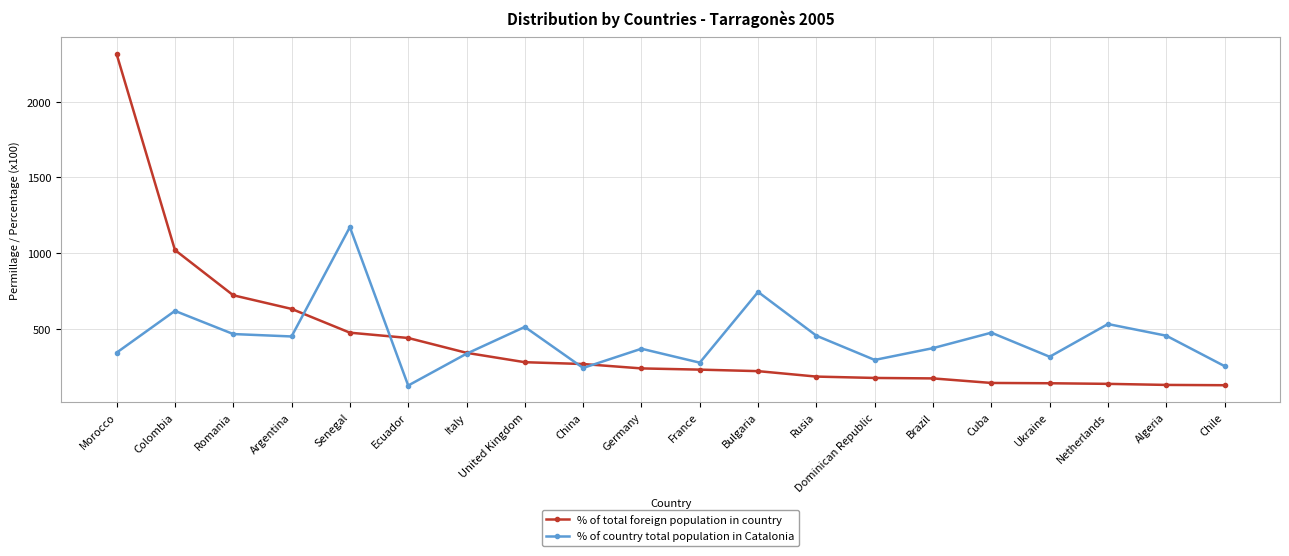

List the series in order of their overall mean, highest first.

% of country total population in Catalonia, % of total foreign population in country